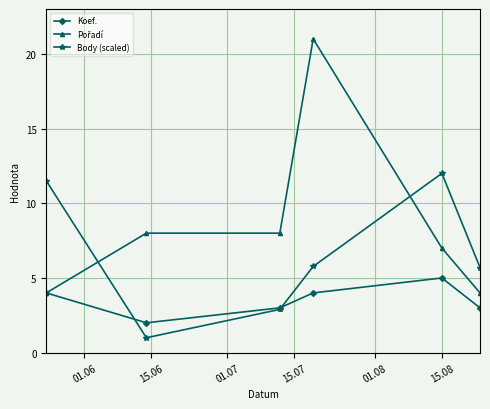

How many interior local valleys does the Body (scaled) series have?

1